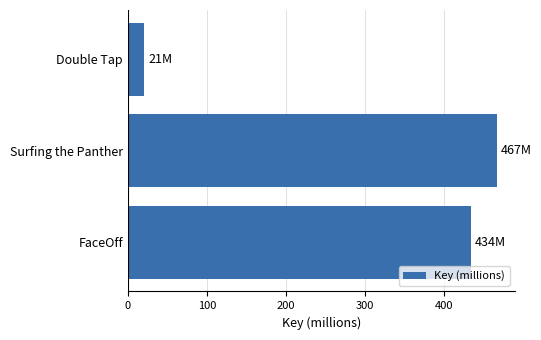

What is the difference between the second highest and minimum values?

413.7